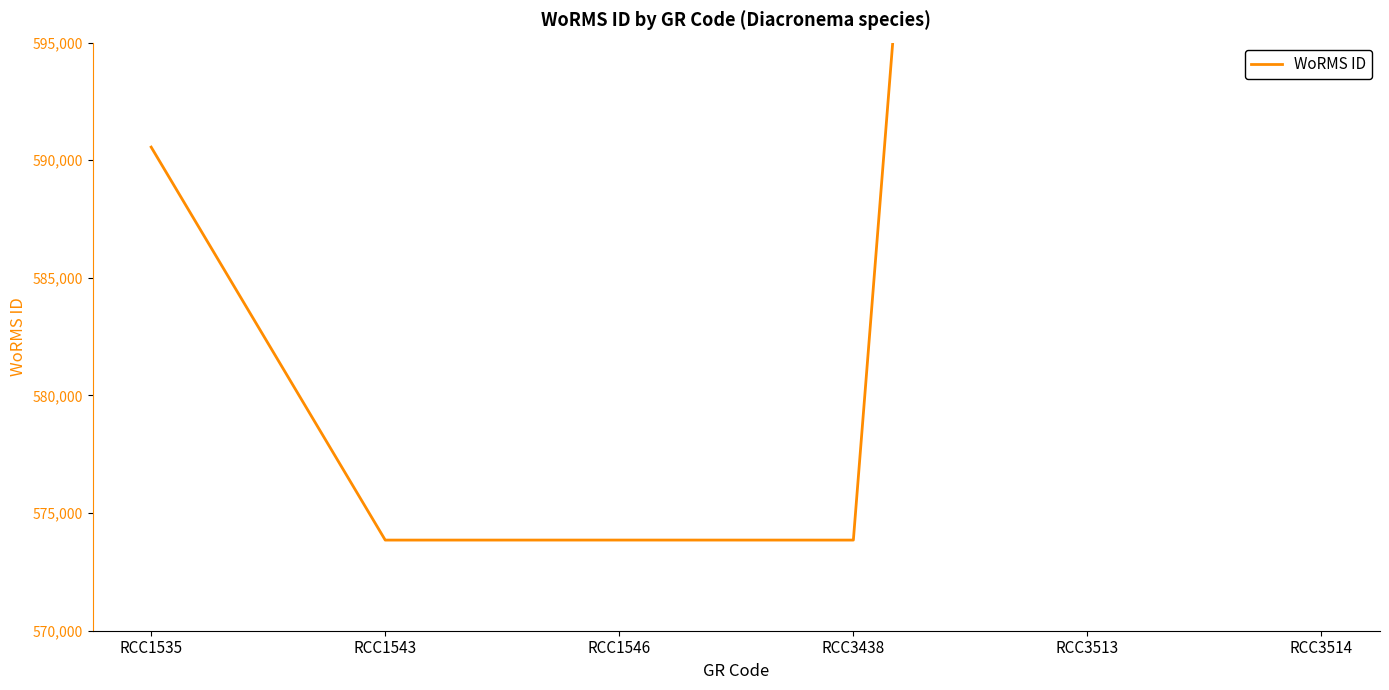

At which category does the chart reach its peak across all series?

RCC3513